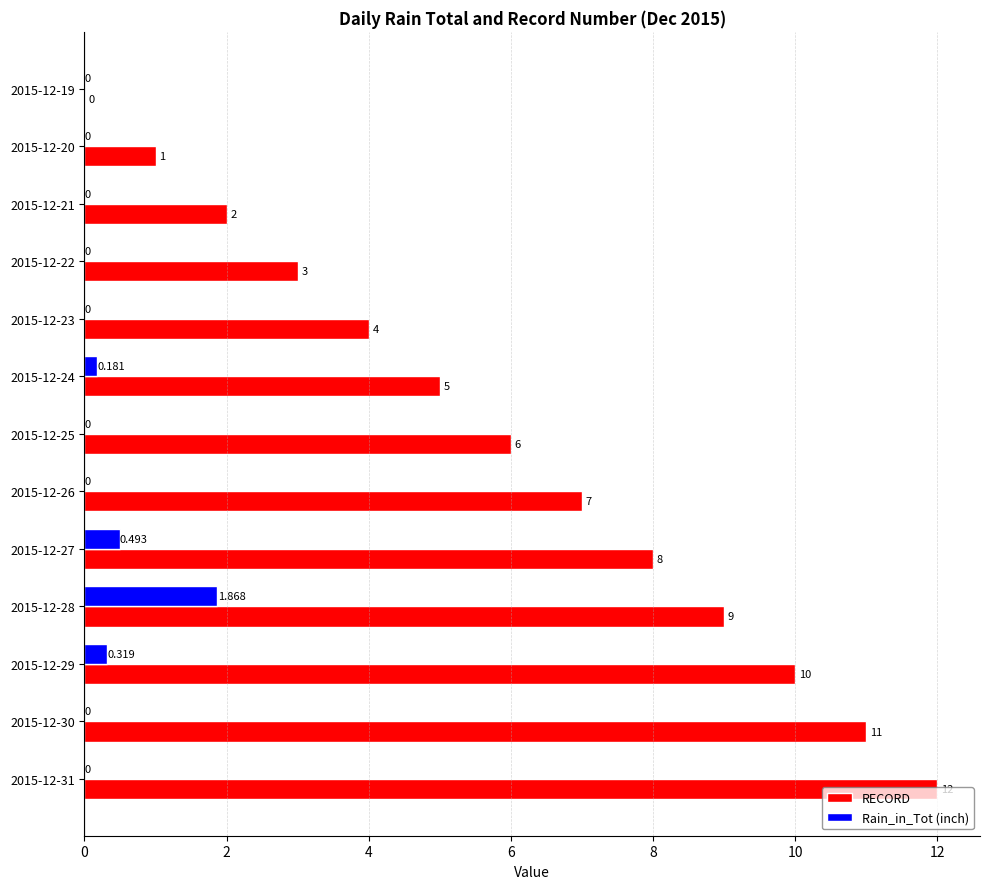

Is the value of Rain_in_Tot (inch) at 2015-12-23 greater than the value of RECORD at 2015-12-24?

No